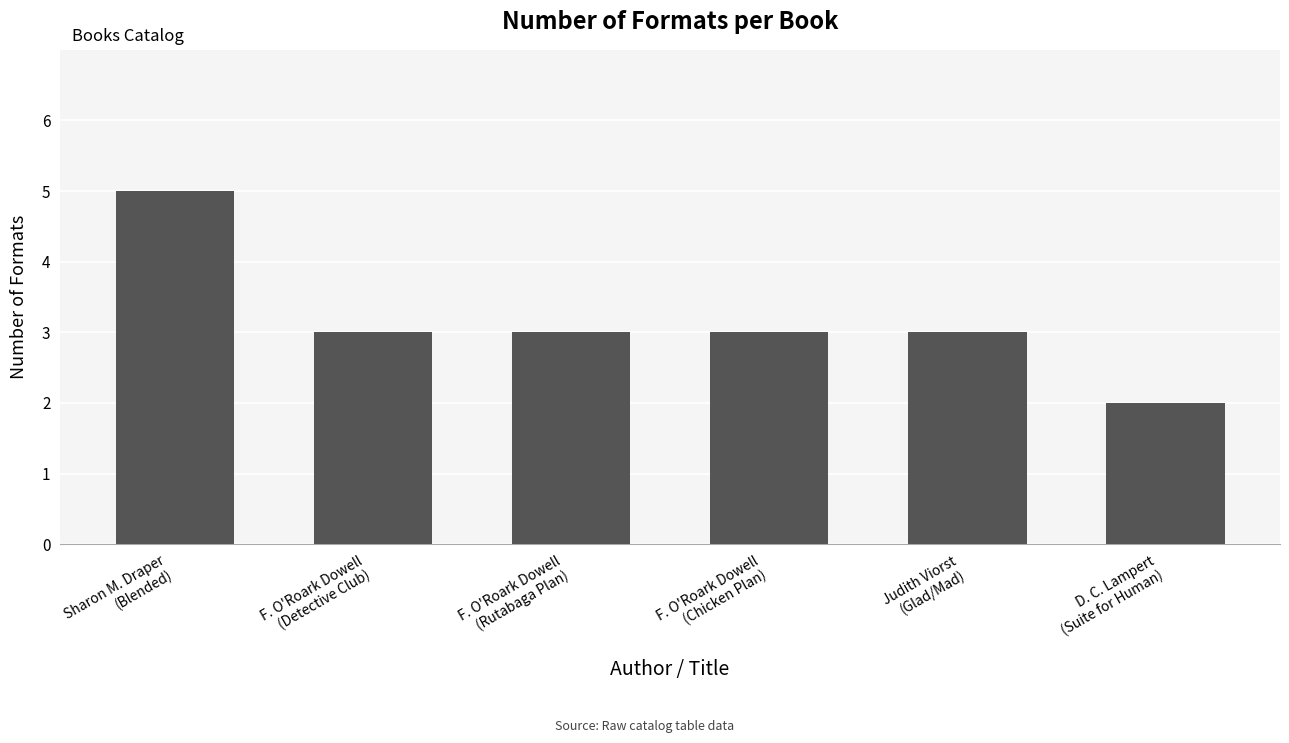

What is the maximum value shown in the chart?

5